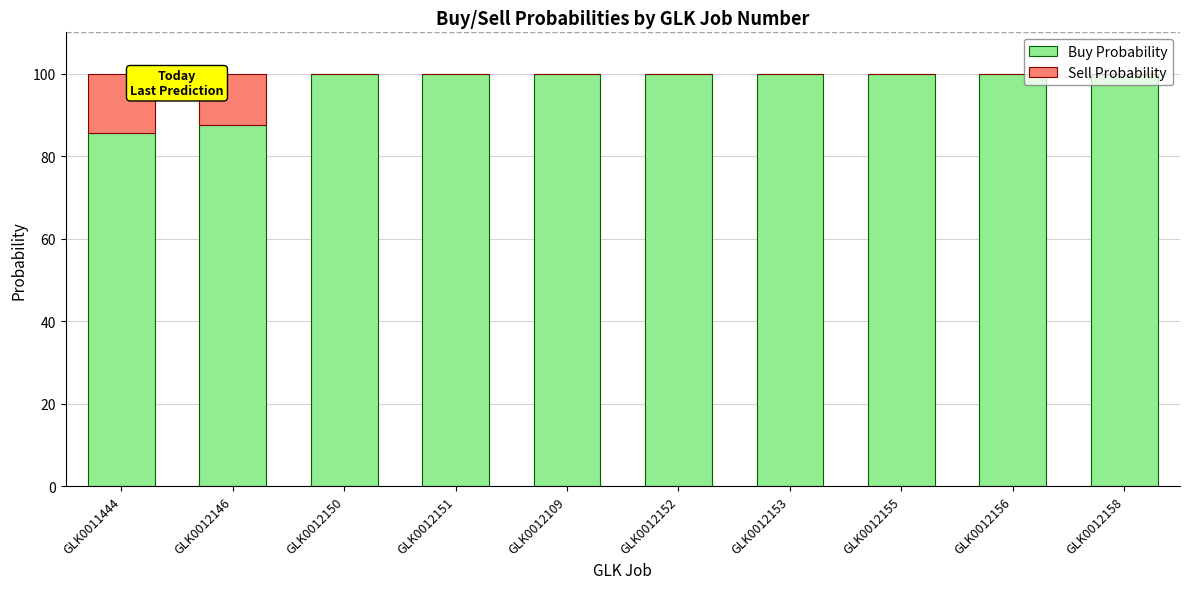

Is it true that Buy Probability equals 100.0 at GLK0012156?

True